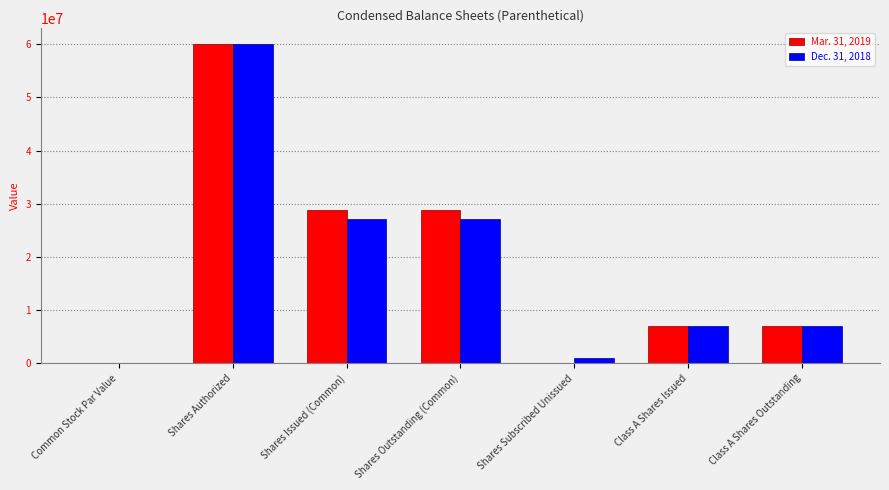

How many series are shown in this chart?

2